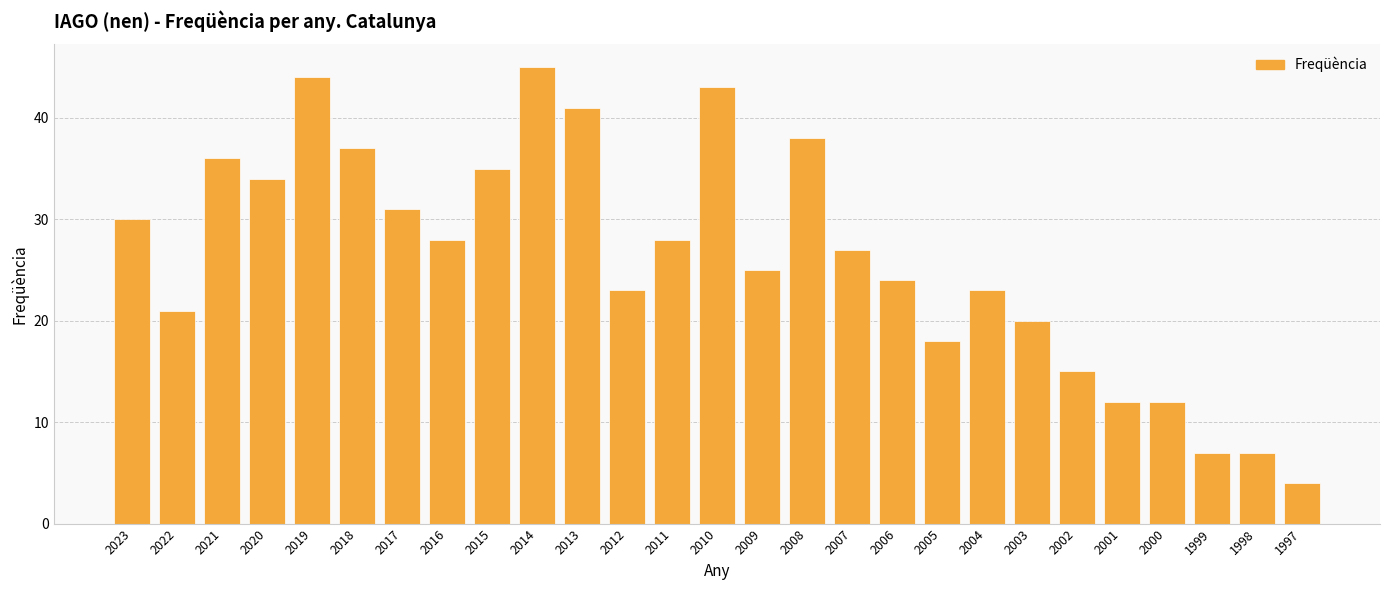

What value does the data have at 2001, to the nearest 5?

10